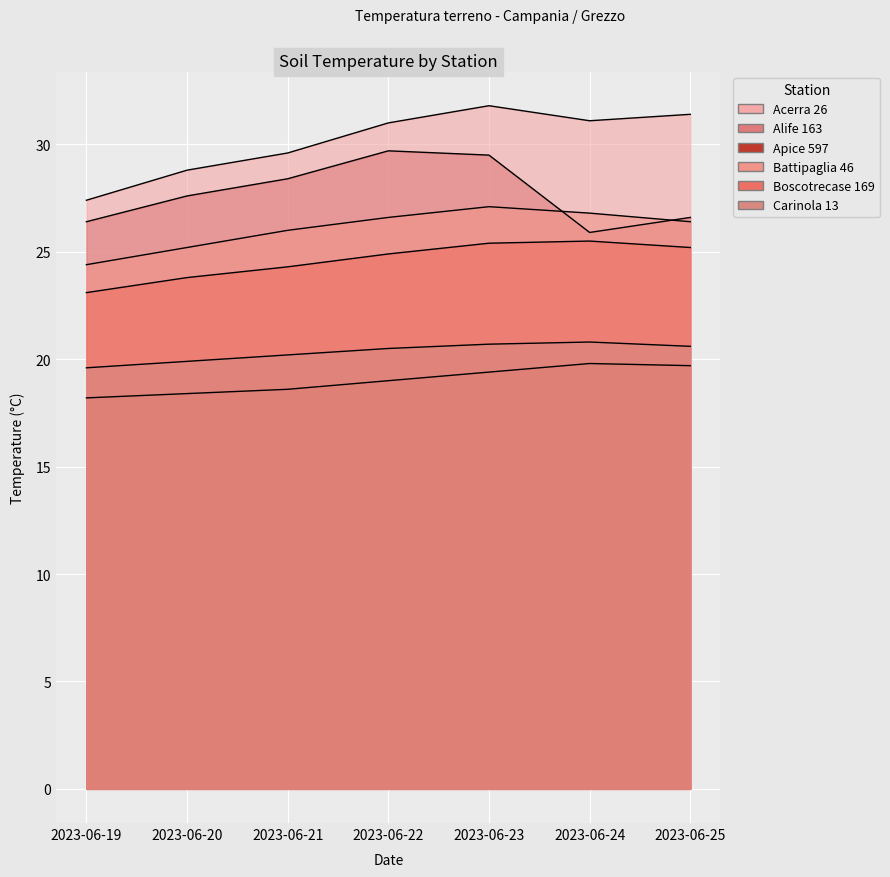

True or false: Battipaglia 46 and Apice 597 intersect in this chart.

False